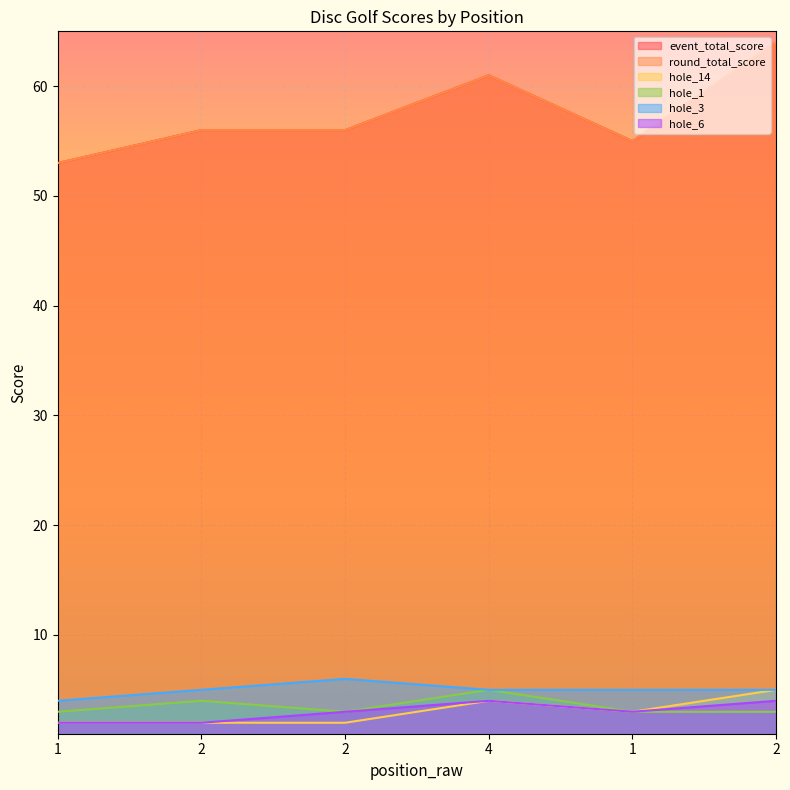

What value does the event_total_score series have at 2, to the nearest 10?

60